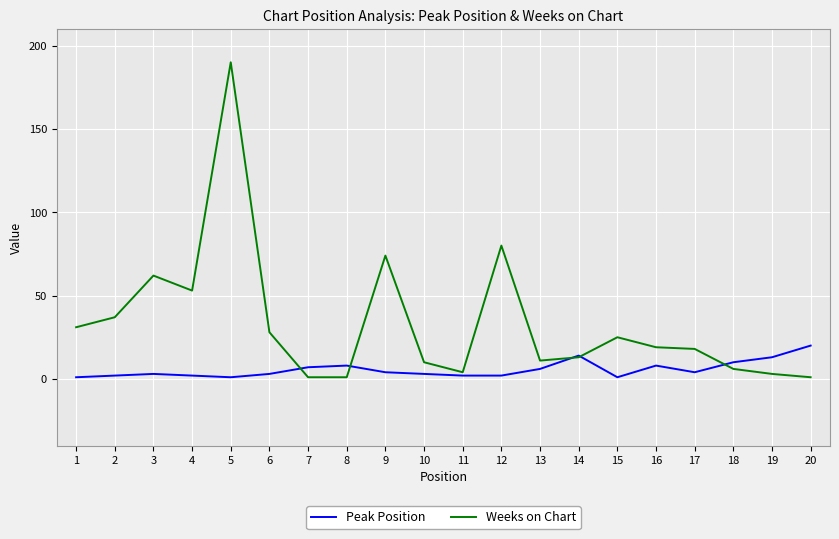

Is the value of Peak Position at 12 greater than the value of Weeks on Chart at 15?

No